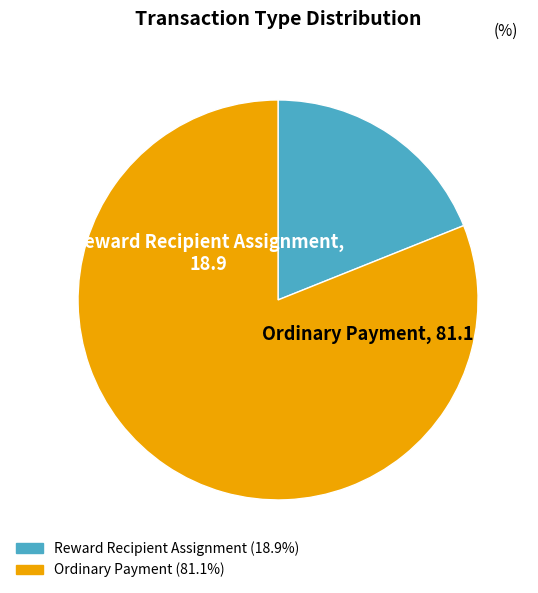

Which has a higher value, Ordinary Payment or Reward Recipient Assignment?

Ordinary Payment